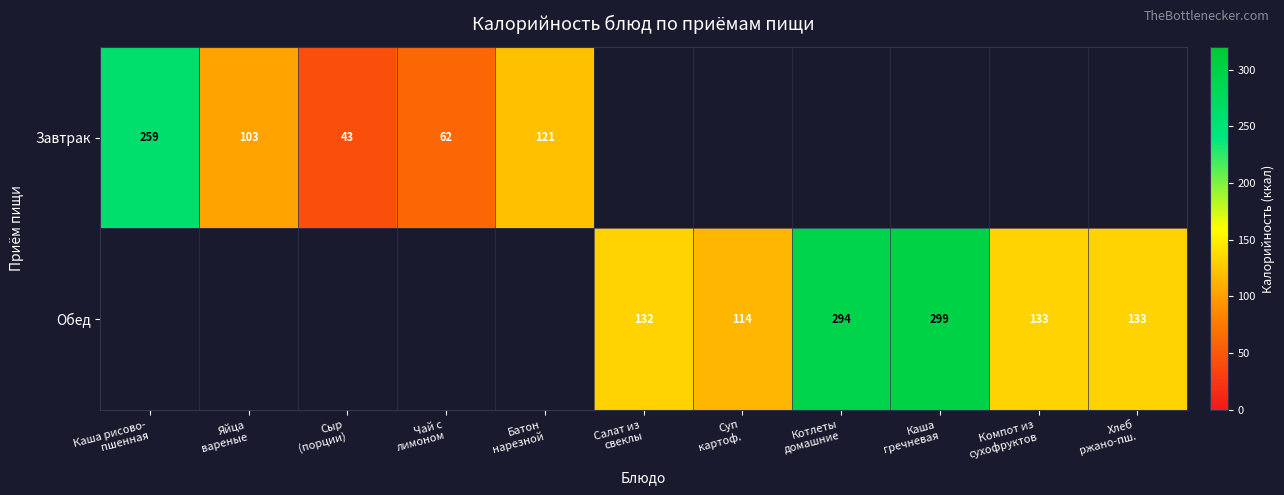

Which series has the largest range (max minus min)?

Завтрак